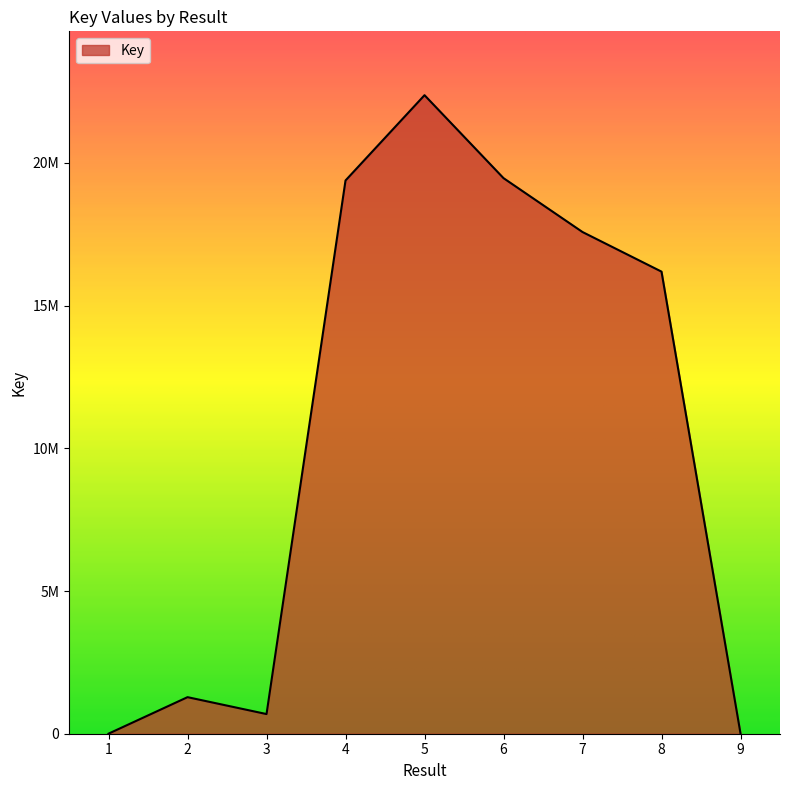

Does the chart display data point markers on the line(s)?

No